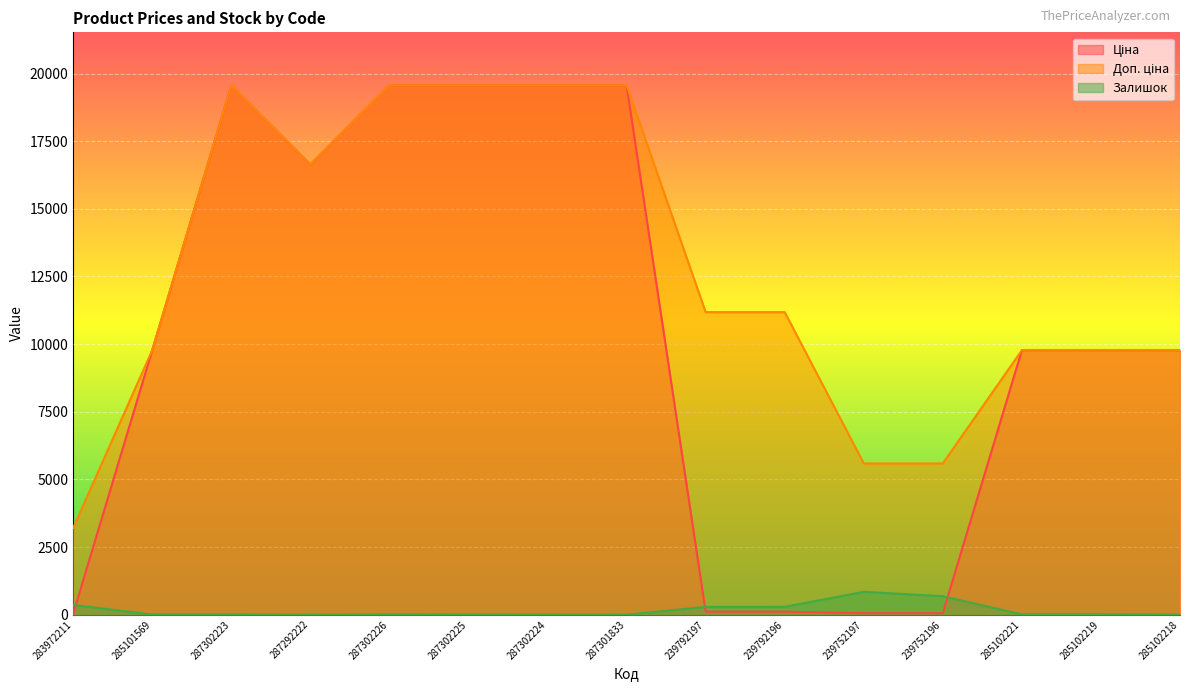

True or false: Доп. ціна has a value of 13042.8 at 285101569.

False